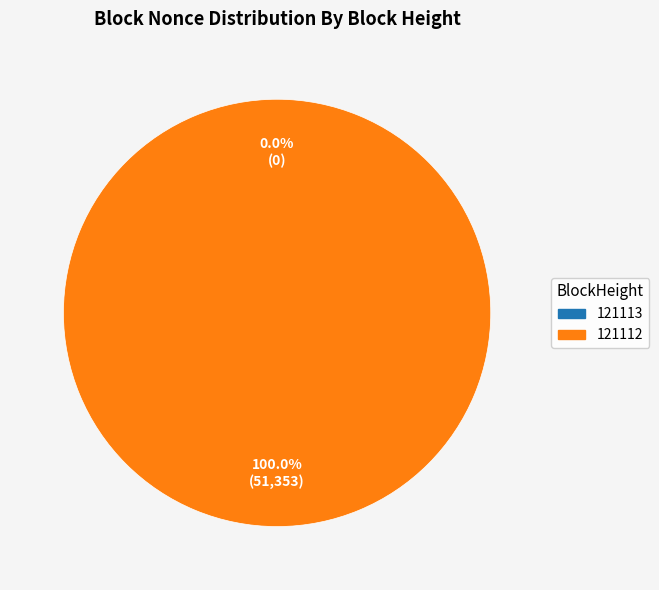

To the nearest percent, what is the difference between the 121112 and 121113 slice percentages?

100%